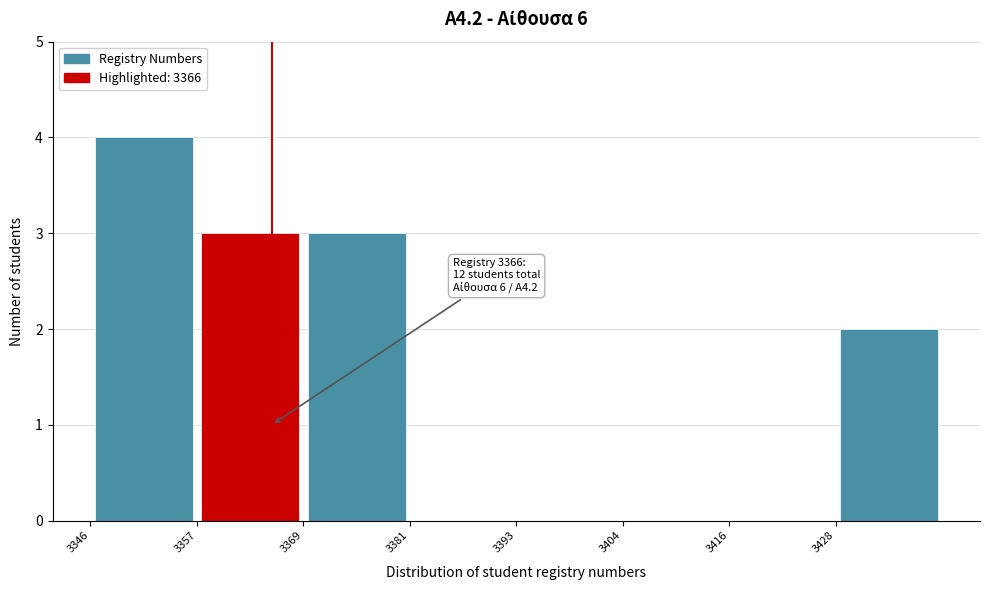

Over which range of the x-axis is the bar tallest?

3346 to 3358